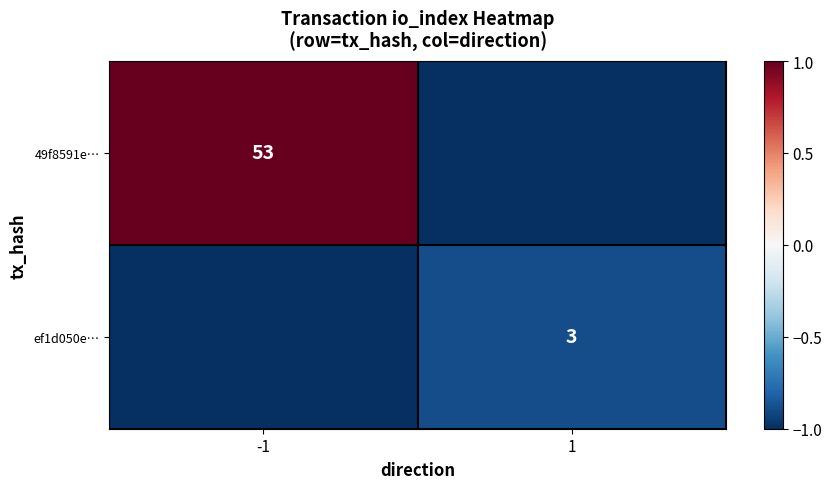

Is it true that 49f8591e… equals 53 at -1?

True